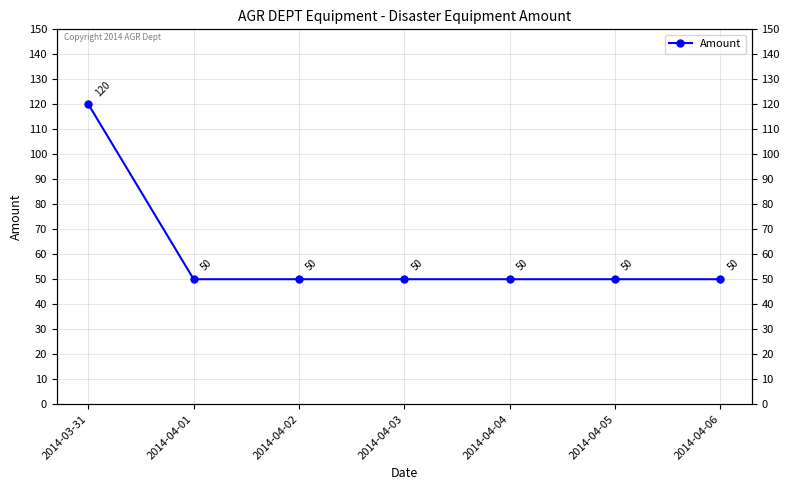

List the labels in order of value, largest first.

2014-03-31, 2014-04-01, 2014-04-02, 2014-04-03, 2014-04-04, 2014-04-05, 2014-04-06